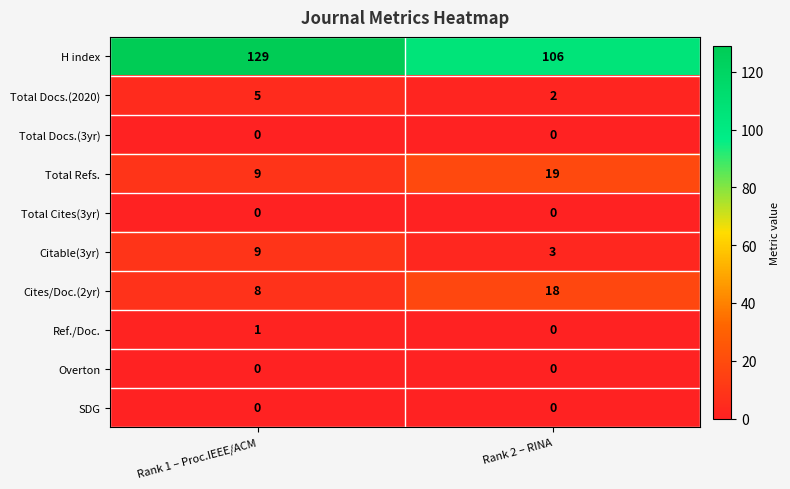

Is it true that Cites/Doc.(2yr) equals 8 at Rank 2 – RINA?

False